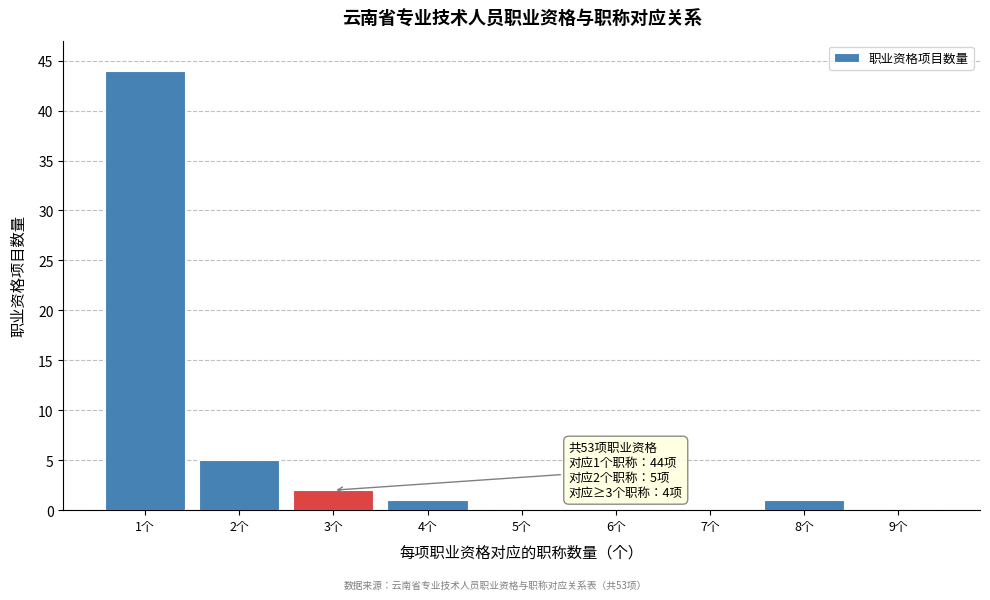

Over which range of the x-axis is the bar tallest?

0.5 to 1.5